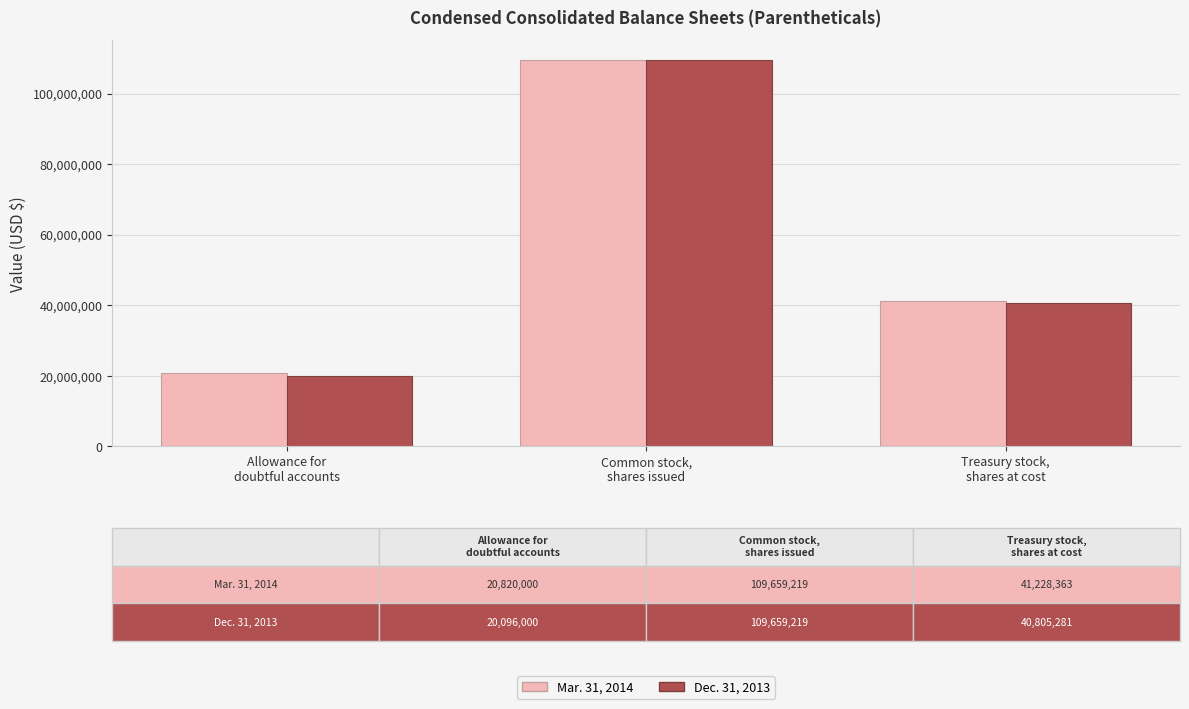

What is the difference between the Mar. 31, 2014 values at Common stock,
shares issued and Allowance for
doubtful accounts?

88839219